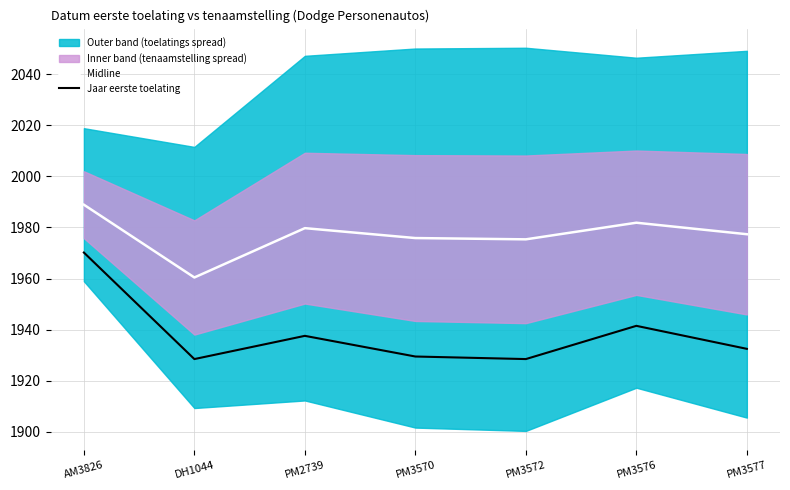

True or false: Jaar eerste toelating and Midline cross at least once.

False